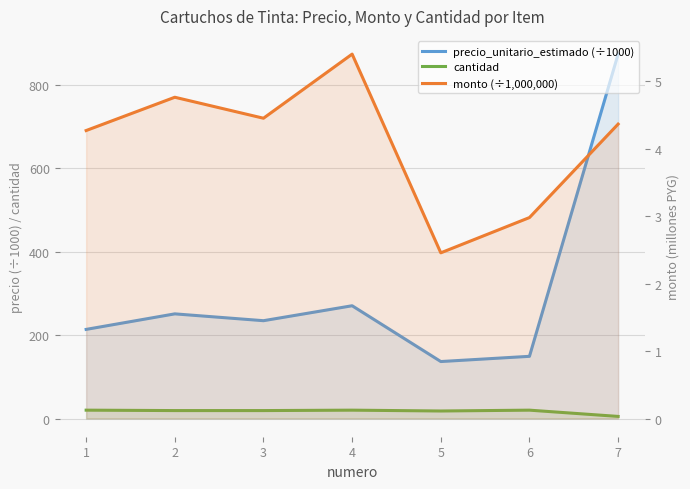

What is the spread (max minus min) of values at 1?

209.3